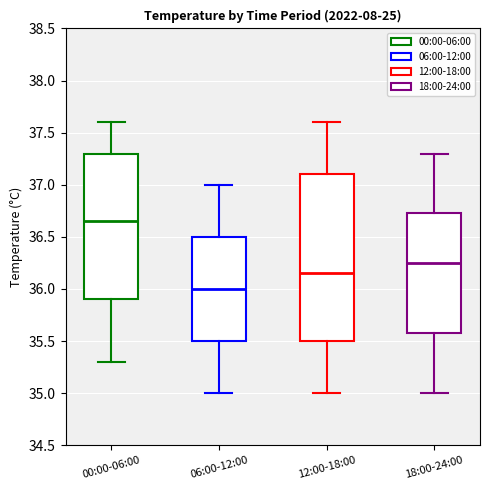

Which box has the lowest median line?

06:00-12:00